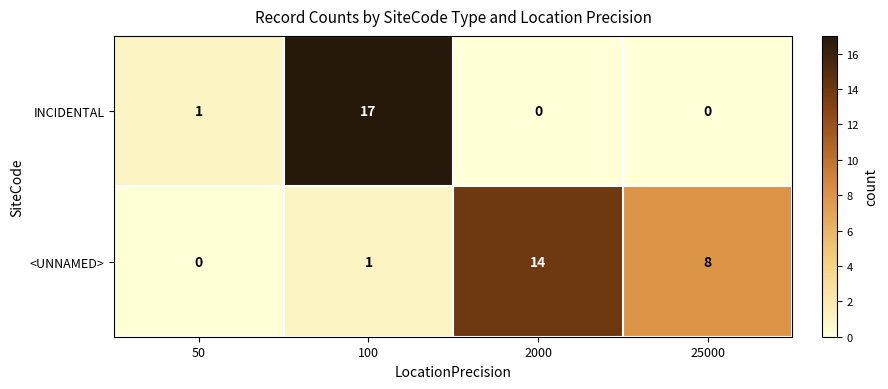

What is the difference between the second highest and minimum values in the <UNNAMED> series?

8